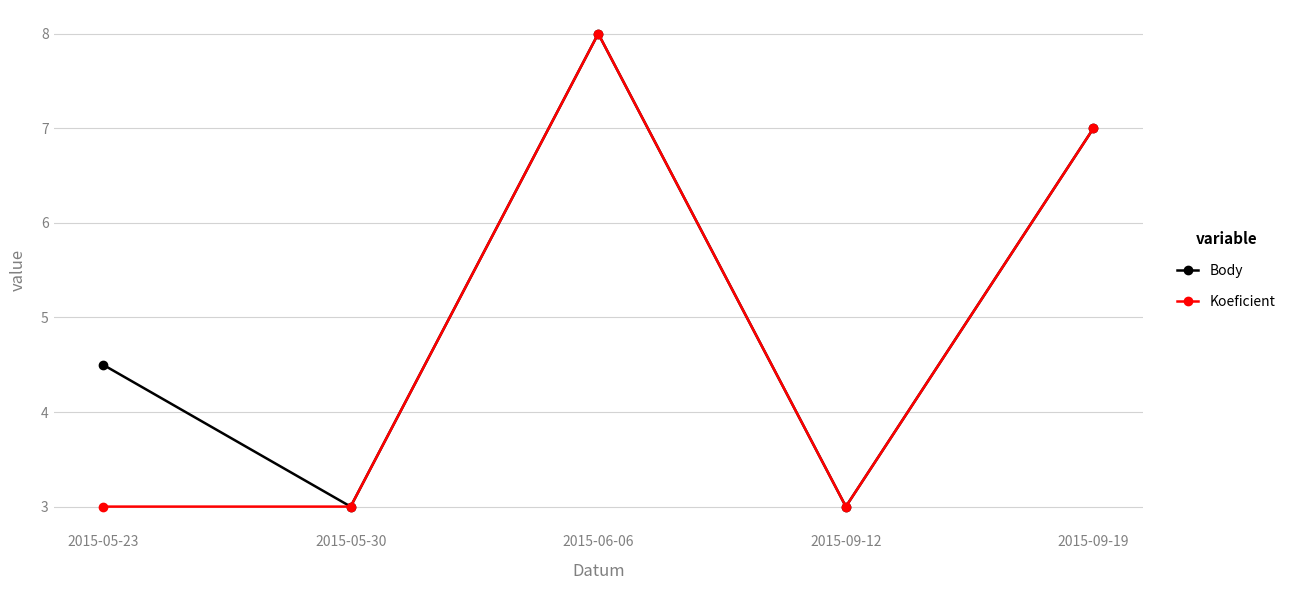

What is the greatest value displayed?

8.0